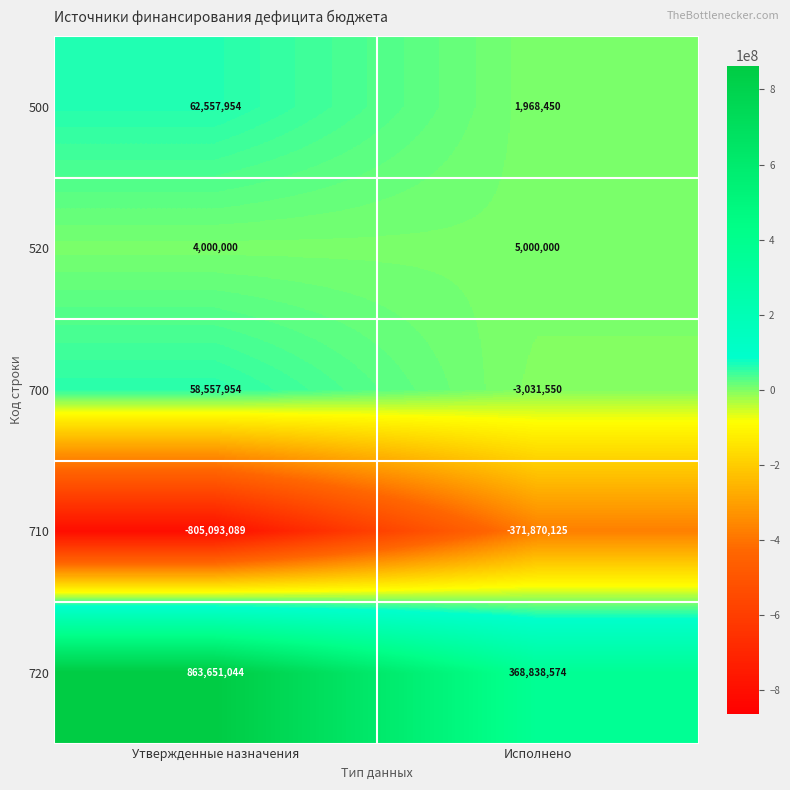

Which series changed the most between Утвержденные назначения and Исполнено?

720